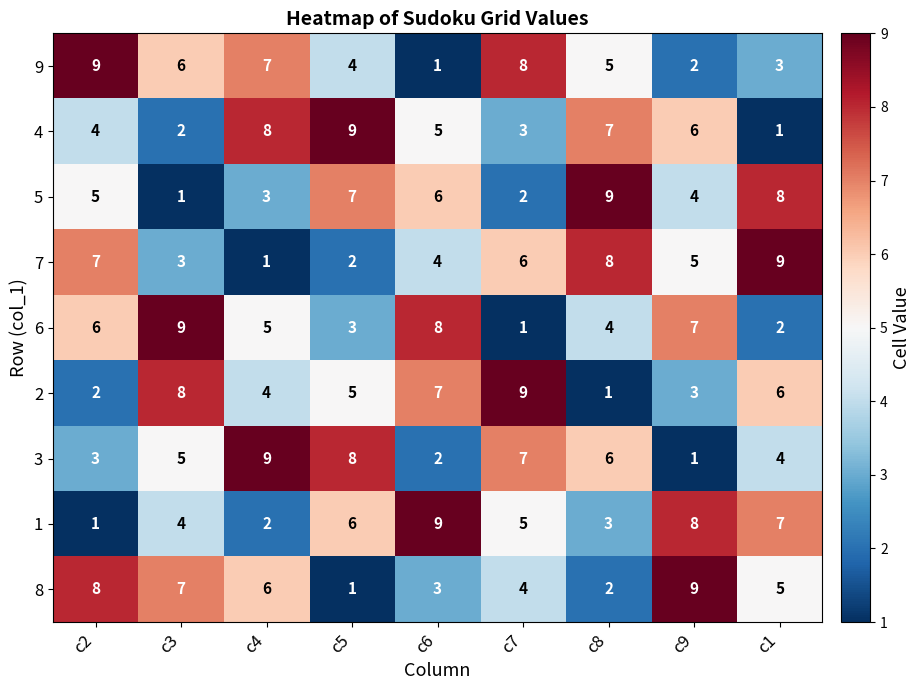

At which label is 1 closest to 5?

c7